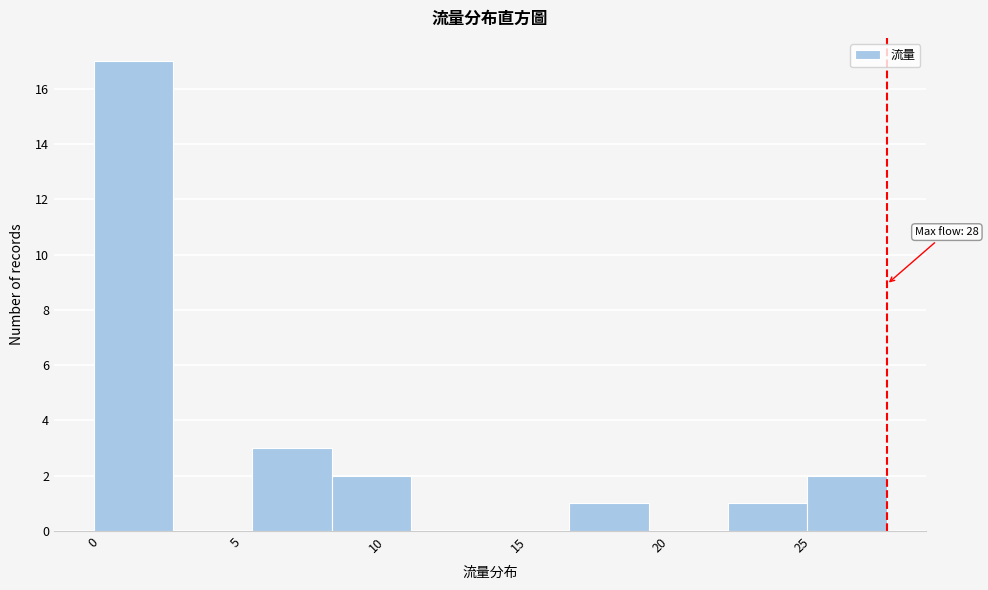

Which range on the x-axis has the tallest bar?

0.0 to 2.8